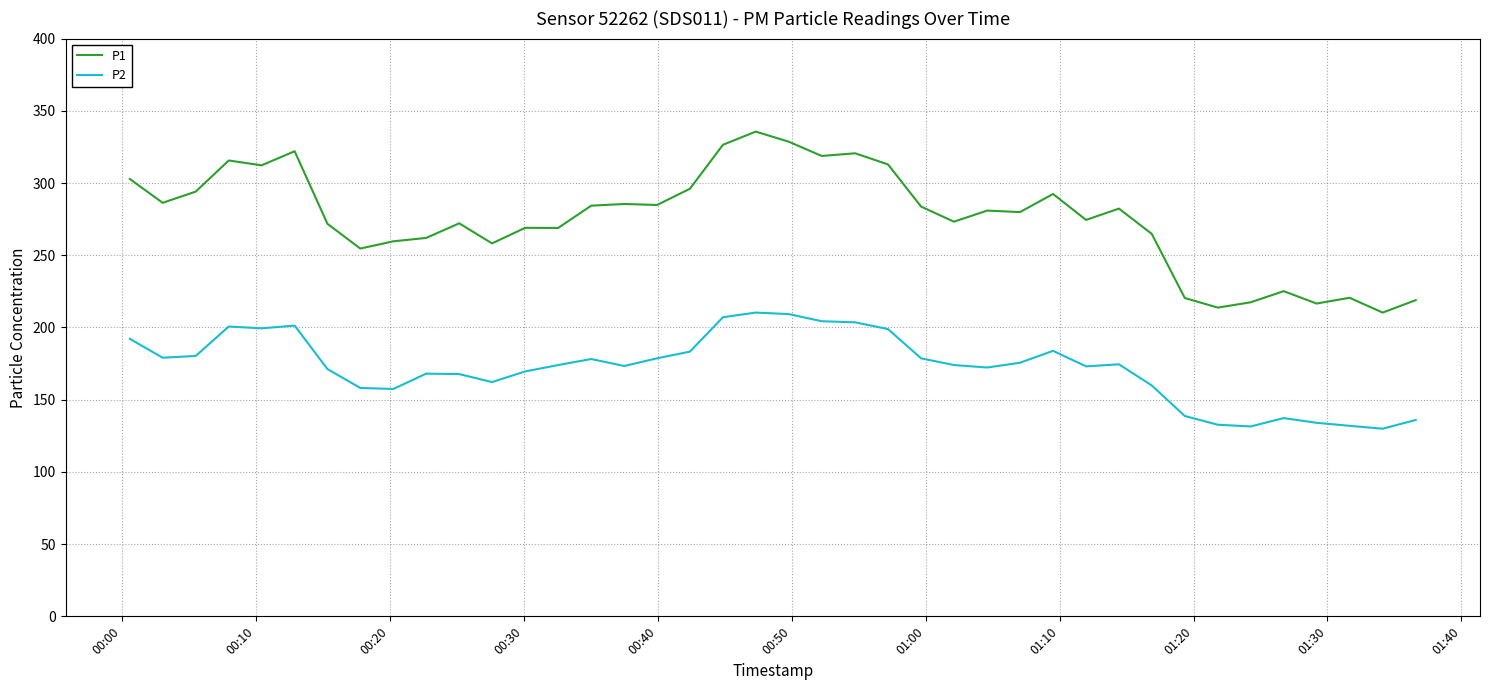

True or false: P1 and P2 intersect in this chart.

False